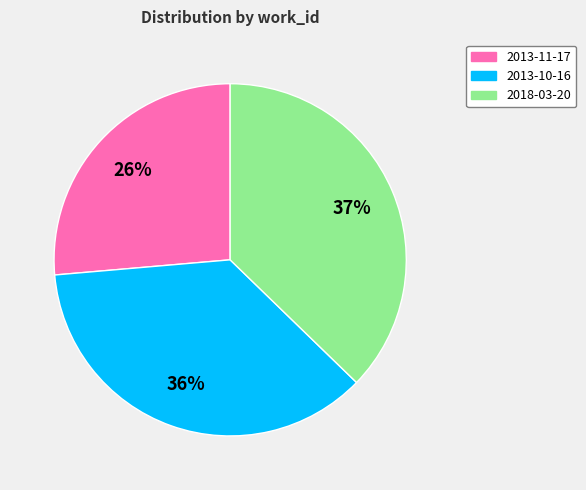

Does 2013-10-16 account for over 50% of the chart?

No